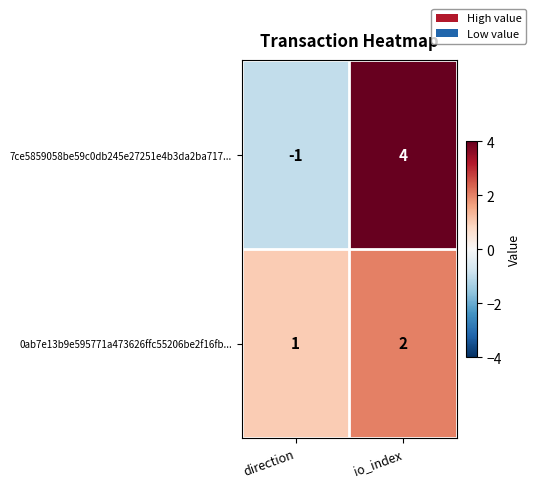

What is the sum of the 0ab7e13b9e595771a473626ffc55206be2f16fb... values at direction and io_index?

3